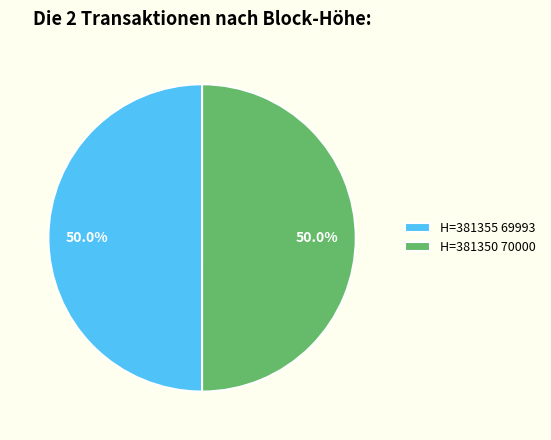

Approximately how many times larger is the value at H=381350 70000 compared to H=381355 69993?

1.0